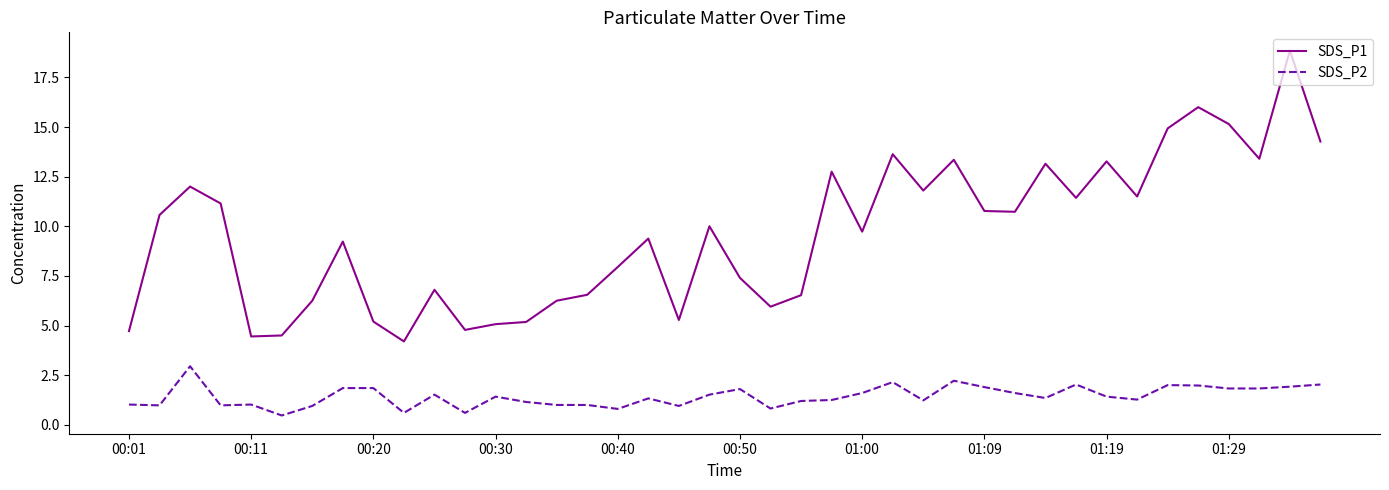

What is the minimum value for SDS_P1?

4.2